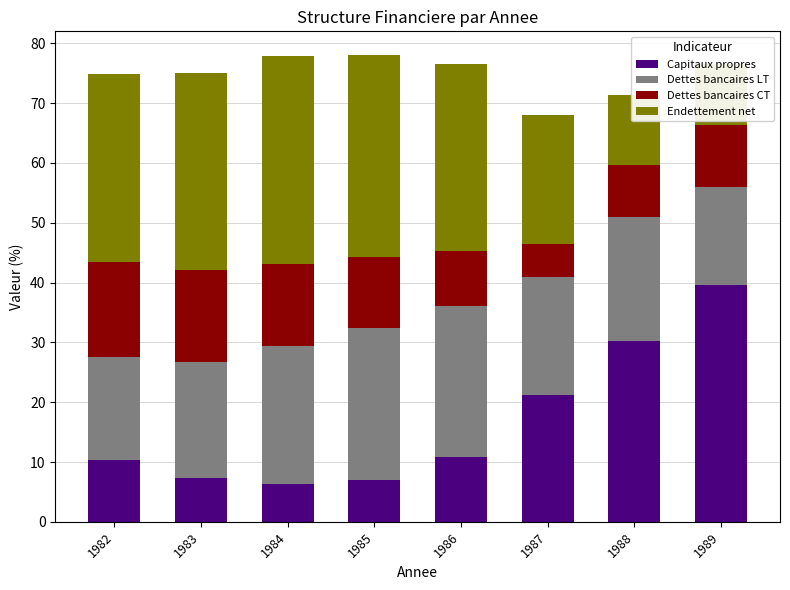

At which label does Dettes bancaires LT first exceed 20?

1984